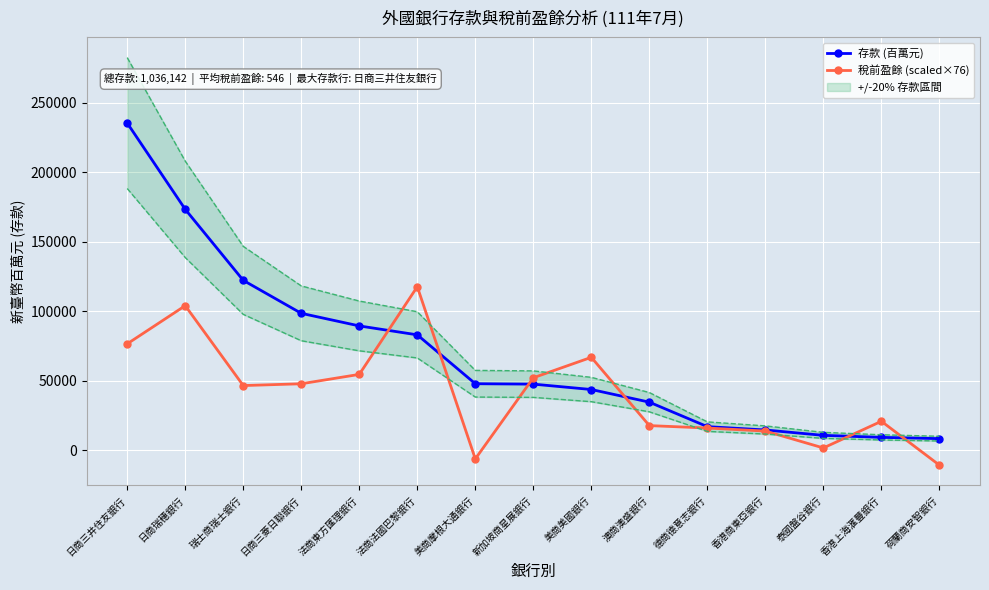

Reading left to right, transcribe all the data shown in this chart.

存款 (百萬元): 日商三井住友銀行=235308.0	日商瑞穗銀行=173288.0	瑞士商瑞士銀行=122231.0	日商三菱日聯銀行=98531.0	法商東方匯理銀行=89470.0	法商法國巴黎銀行=83056.0	美商摩根大通銀行=47916.0	新加坡商星展銀行=47618.0	美商美國銀行=43757.0	澳商澳盛銀行=34661.0	德商德意志銀行=17063.0	香港商東亞銀行=14663.0	泰國盤谷銀行=10791.0	香港上海滙豐銀行=9350.0	荷蘭商安智銀行=8439.0
稅前盈餘 (scaled×76): 日商三井住友銀行=76592.5	日商瑞穗銀行=104017.3	瑞士商瑞士銀行=46591.9	日商三菱日聯銀行=47879.8	法商東方匯理銀行=54622.4	法商法國巴黎銀行=117654.0	美商摩根大通銀行=-6136.5	新加坡商星展銀行=52198.1	美商美國銀行=66895.4	澳商澳盛銀行=17803.4	德商德意志銀行=16060.9	香港商東亞銀行=13863.9	泰國盤谷銀行=1742.5	香港上海滙豐銀行=20909.5	荷蘭商安智銀行=-10606.3